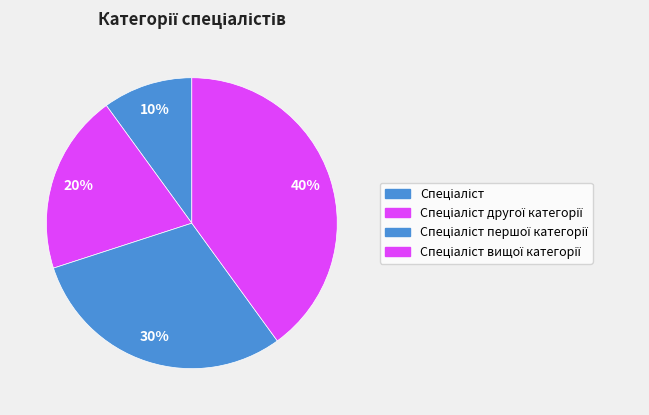

What percentage is NOT represented by Спеціаліст другої категорії?

80.0%